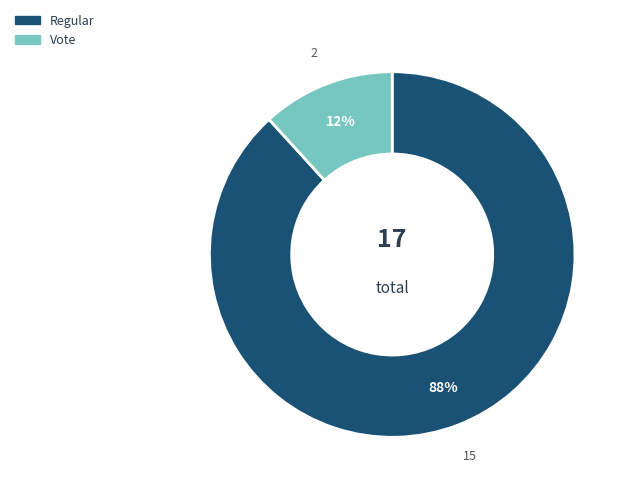

Between Regular and Vote, which is larger?

Regular